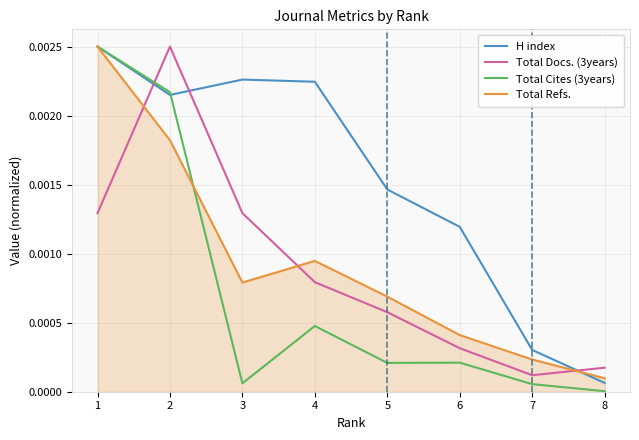

Where do Total Refs. and Total Docs. (3years) first cross each other?

1 and 2